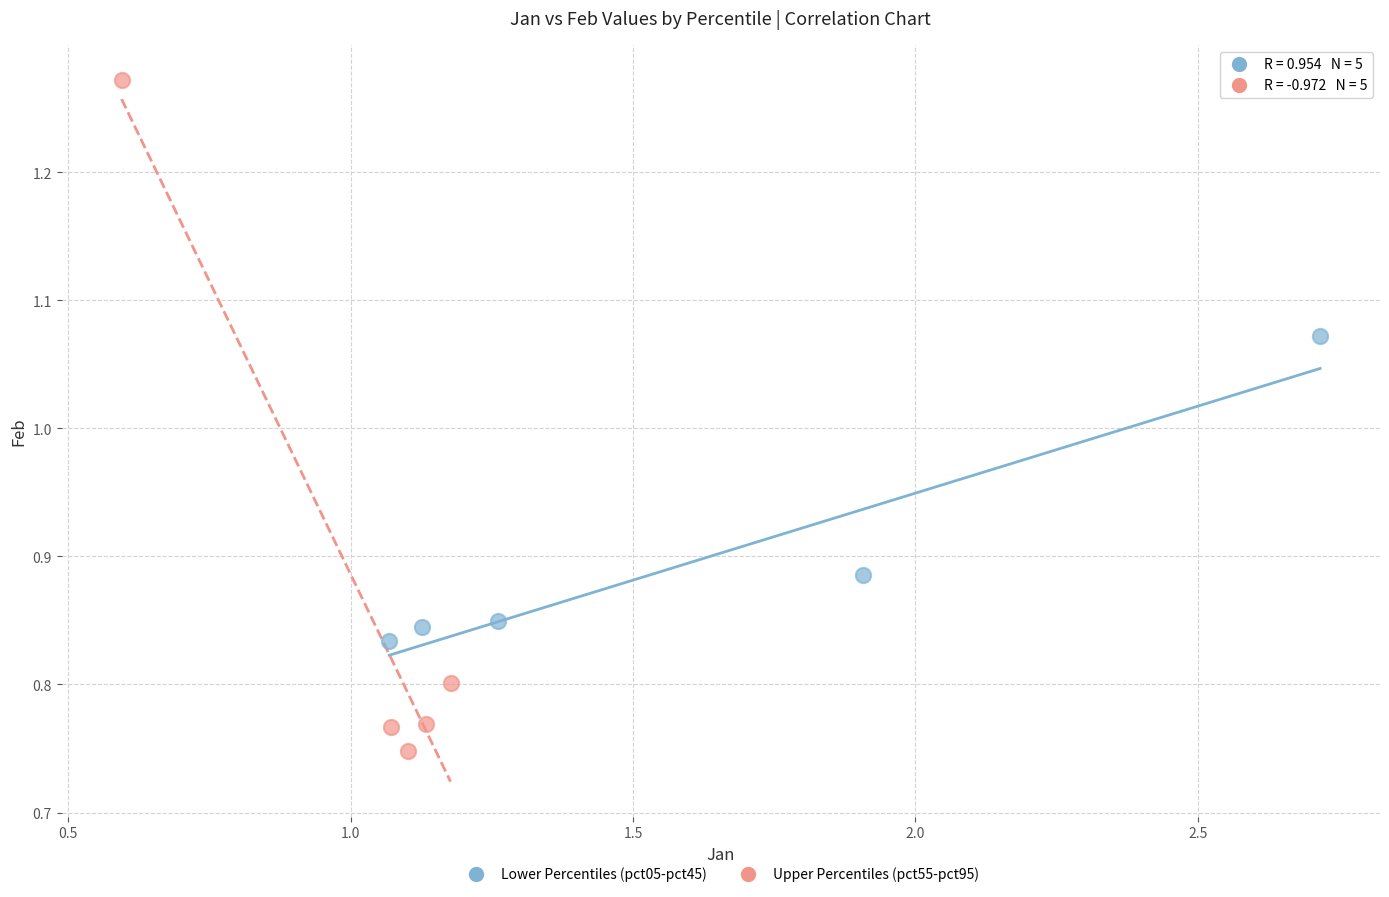

Which series has the widest spread of Y values?

Upper Percentiles (pct55-pct95)